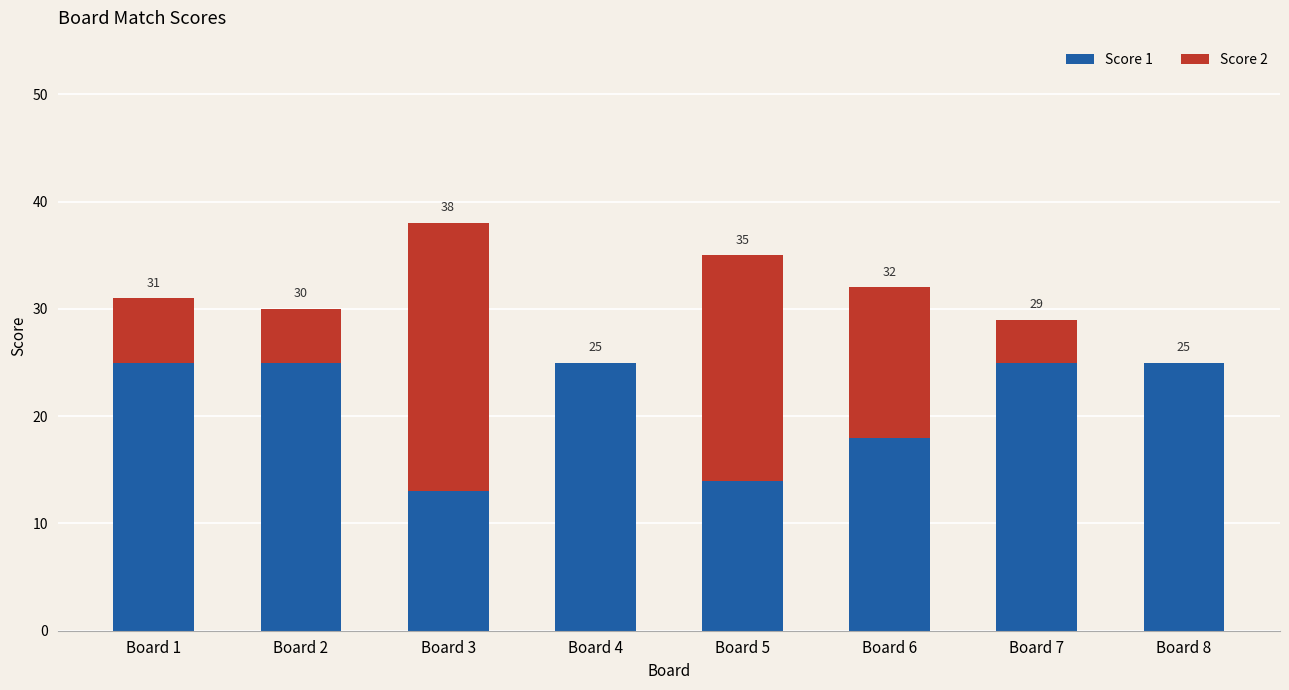

What are all the series names shown in the legend?

Score 1, Score 2